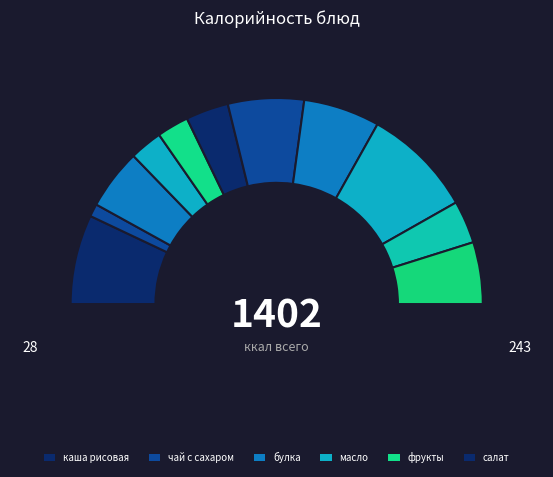

The масло сливочное slice represents 1% of the pie. True or false?

False